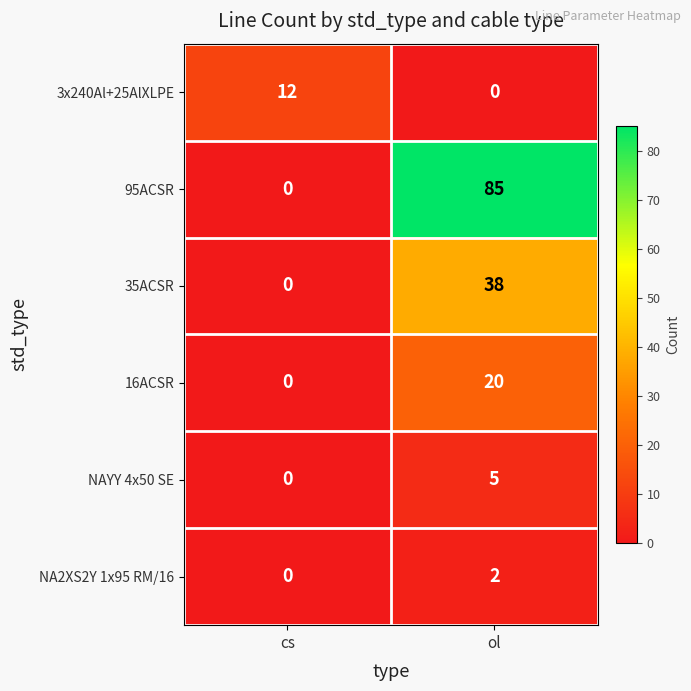

Reading left to right, list all the values displayed in this chart.

3x240Al+25AlXLPE: 12	0
95ACSR: 0	85
35ACSR: 0	38
16ACSR: 0	20
NAYY 4x50 SE: 0	5
NA2XS2Y 1x95 RM/16: 0	2